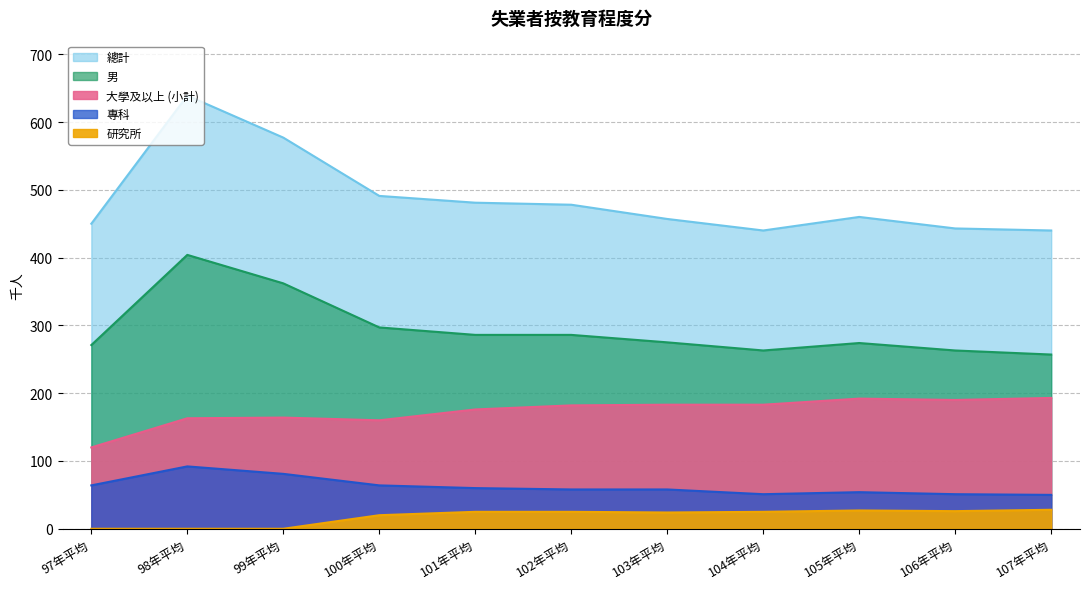

Is it true that 專科 equals 91 at 97年平均?

False